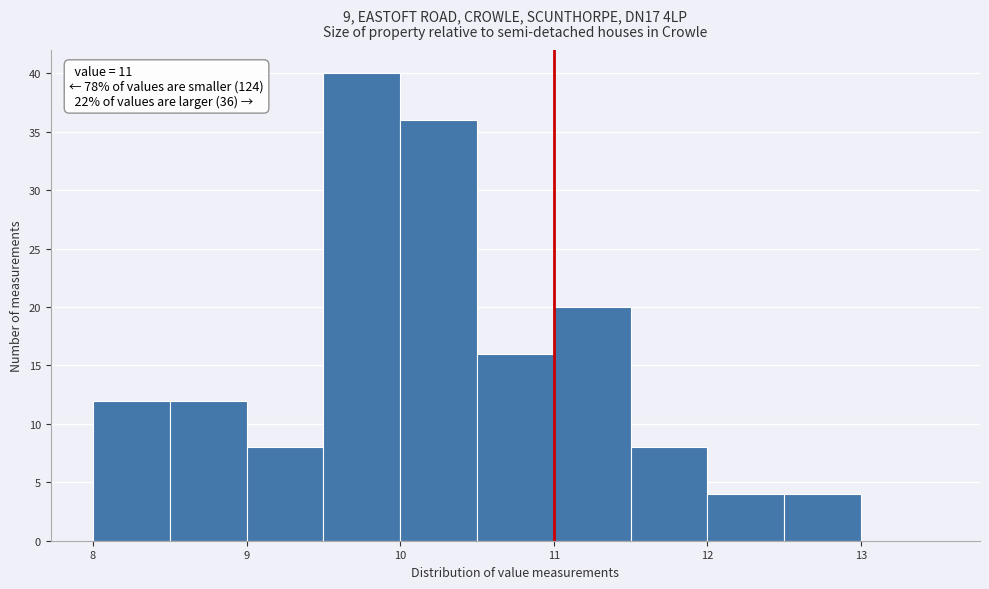

Which range on the x-axis has the tallest bar?

9.5 to 10.0